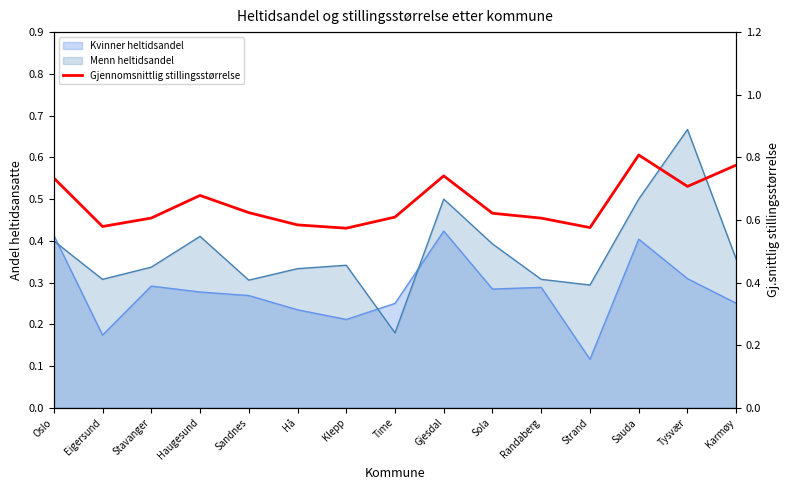

What position from the left is Sauda?

13